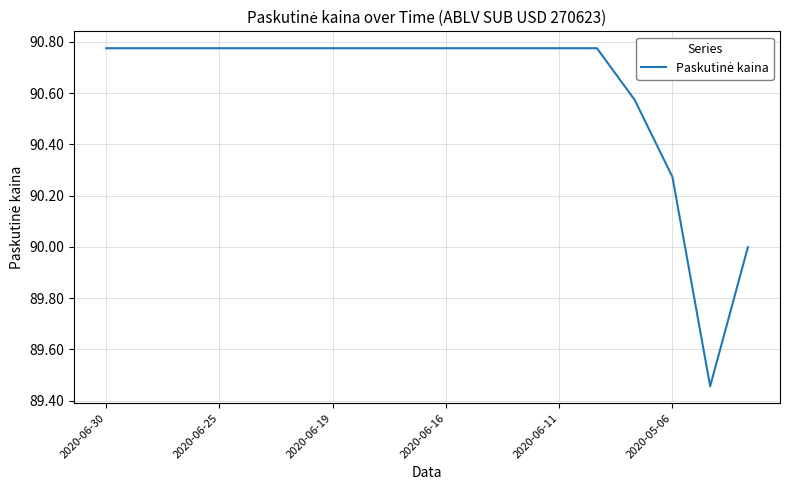

True or false: the data shows 129.1 at 2020-06-19.

False